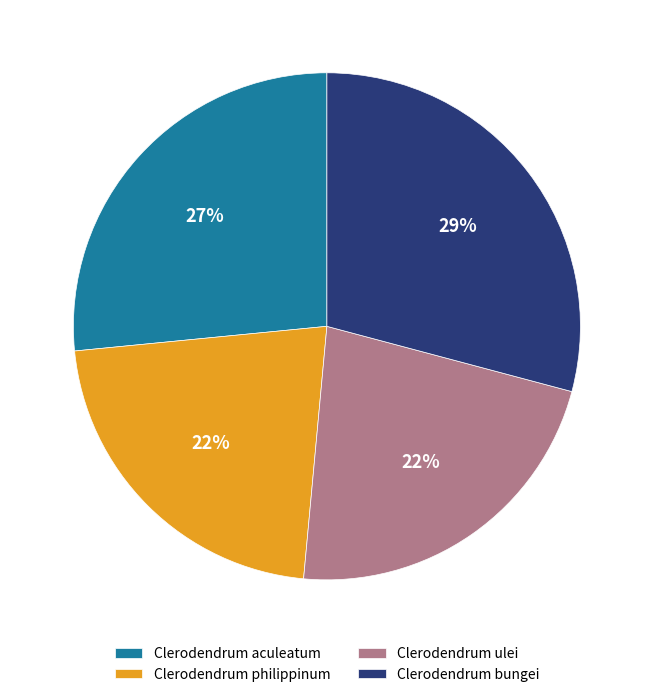

True or false: Clerodendrum bungei accounts for 18% of the total.

False